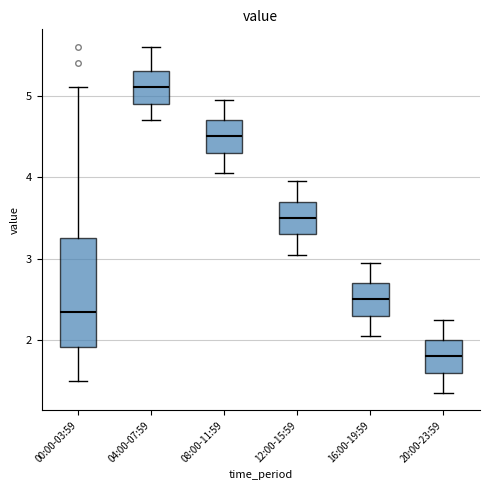

Reading left to right, transcribe this box plot: for each box, give where its median line is, the range the box spans, and where its two whiskers end, as read against the y-axis. The values are not printed on the chart, so give them approximately, as read against the axis.

00:00-03:59: median 2.3, box 1.9 to 3.2, whiskers 1.5 to 5.1
04:00-07:59: median 5.1, box 4.9 to 5.3, whiskers 4.7 to 5.6
08:00-11:59: median 4.5, box 4.3 to 4.7, whiskers 4.1 to 5.0
12:00-15:59: median 3.5, box 3.3 to 3.7, whiskers 3.1 to 4.0
16:00-19:59: median 2.5, box 2.3 to 2.7, whiskers 2.1 to 3.0
20:00-23:59: median 1.8, box 1.6 to 2.0, whiskers 1.4 to 2.3